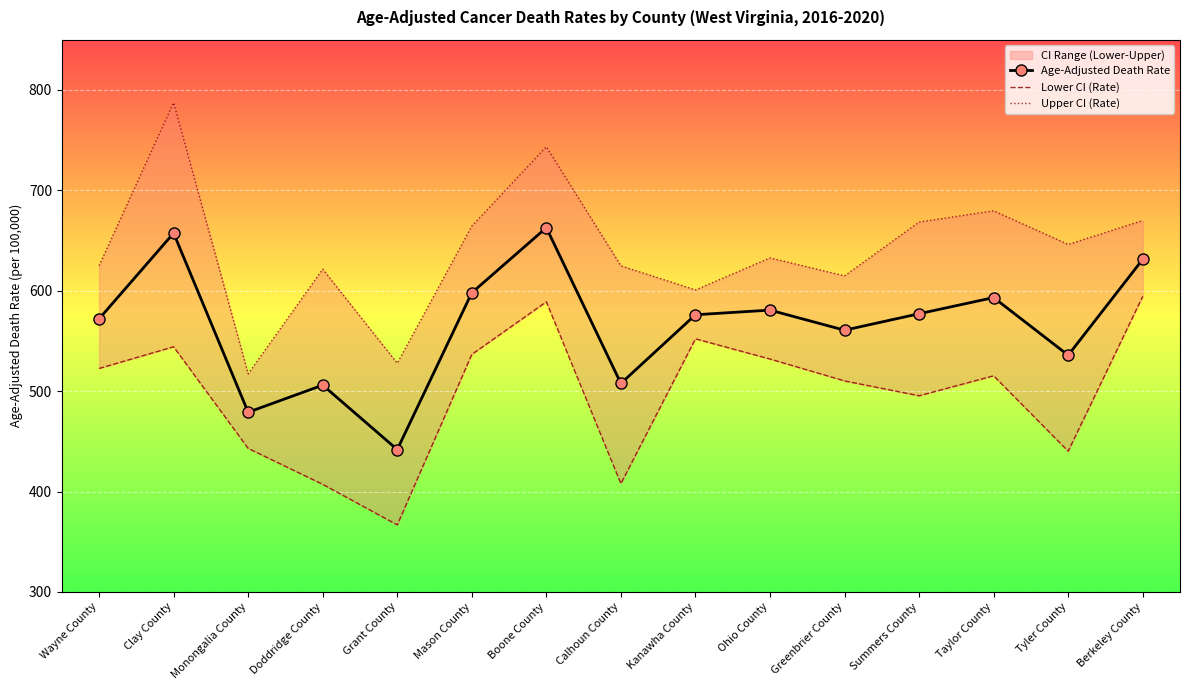

What is the label of the 3rd point from the right?

Taylor County